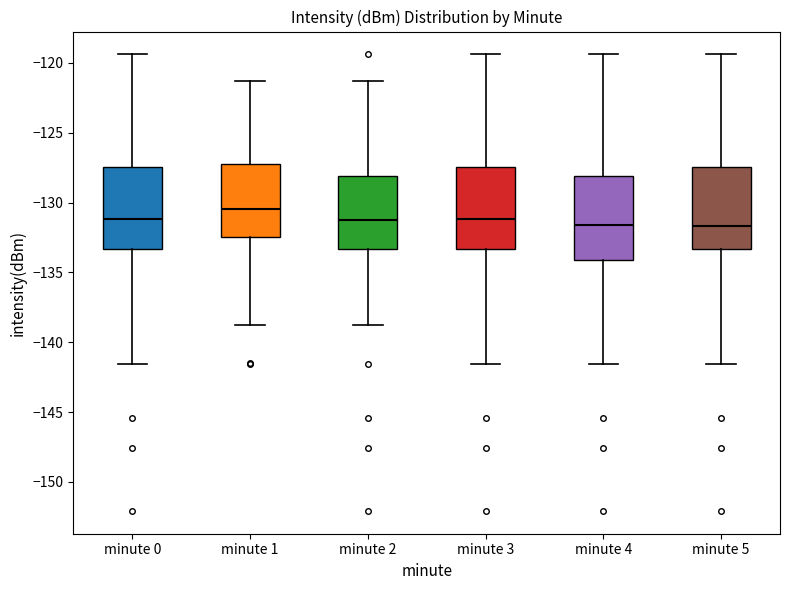

Which box's median line is the highest?

minute 1